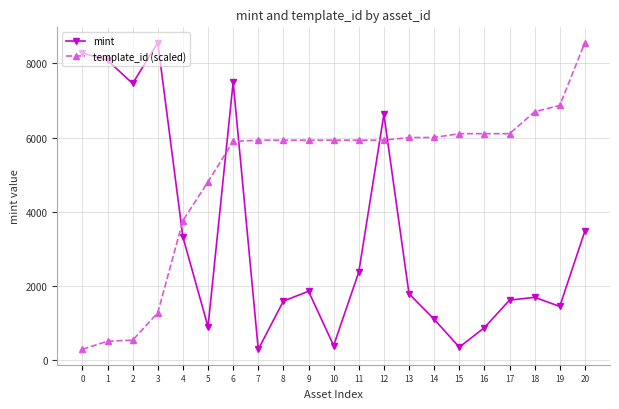

After their last crossing, which series has the higher values: mint or template_id (scaled)?

template_id (scaled)